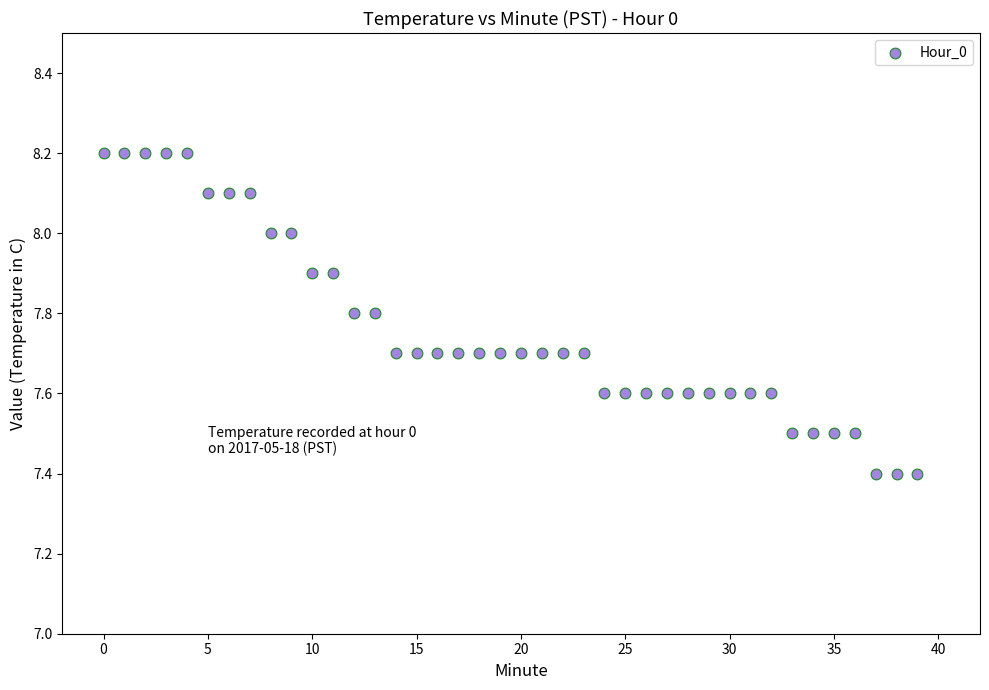

What is the range of Y values (max minus min)?

0.8